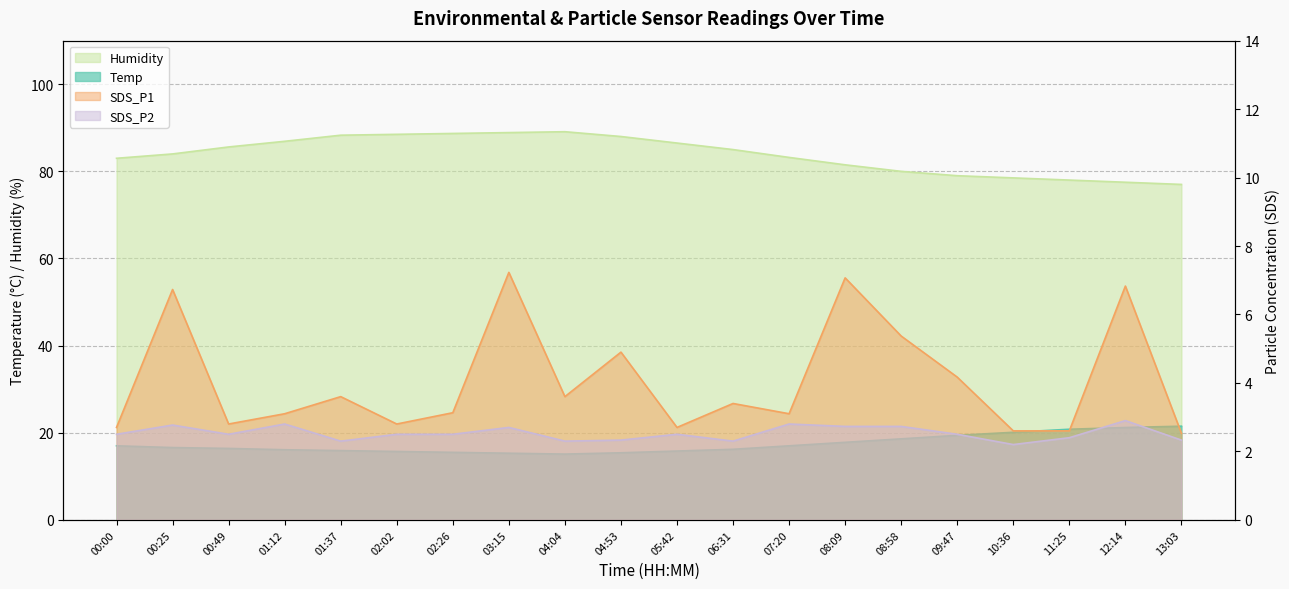

What is the difference between the maximum and minimum values in the Humidity series?

12.1